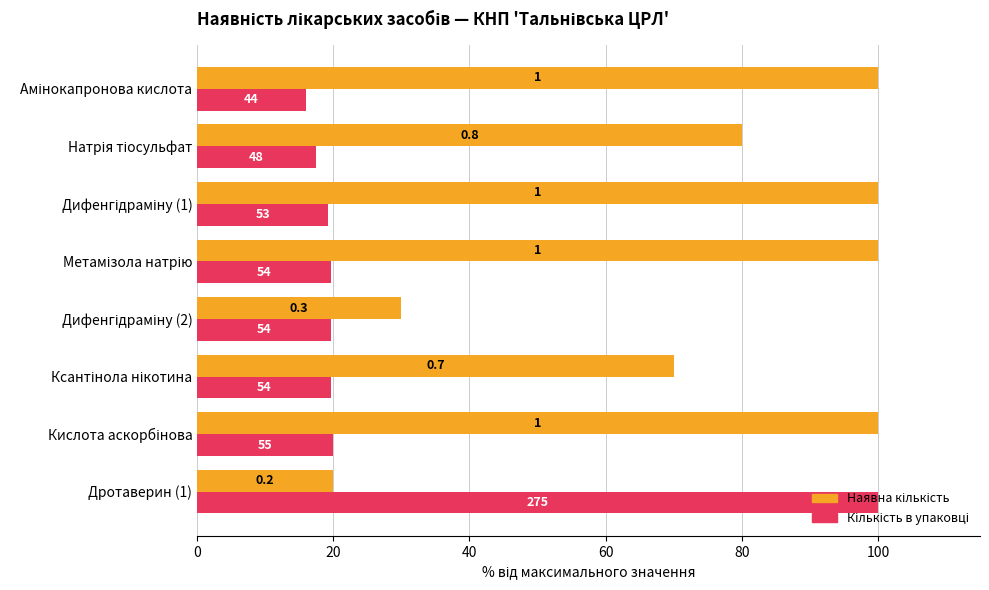

What is the smallest value displayed?

16.0